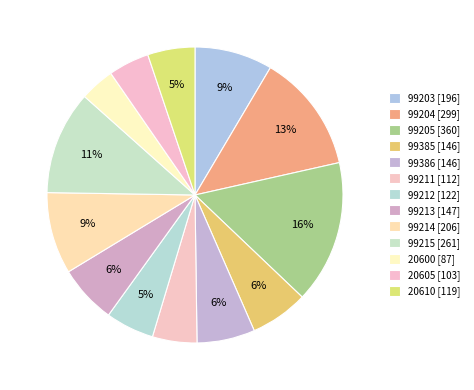

What is the ratio of the value at 99385 [146] to the value at 99213 [147]?

1.0